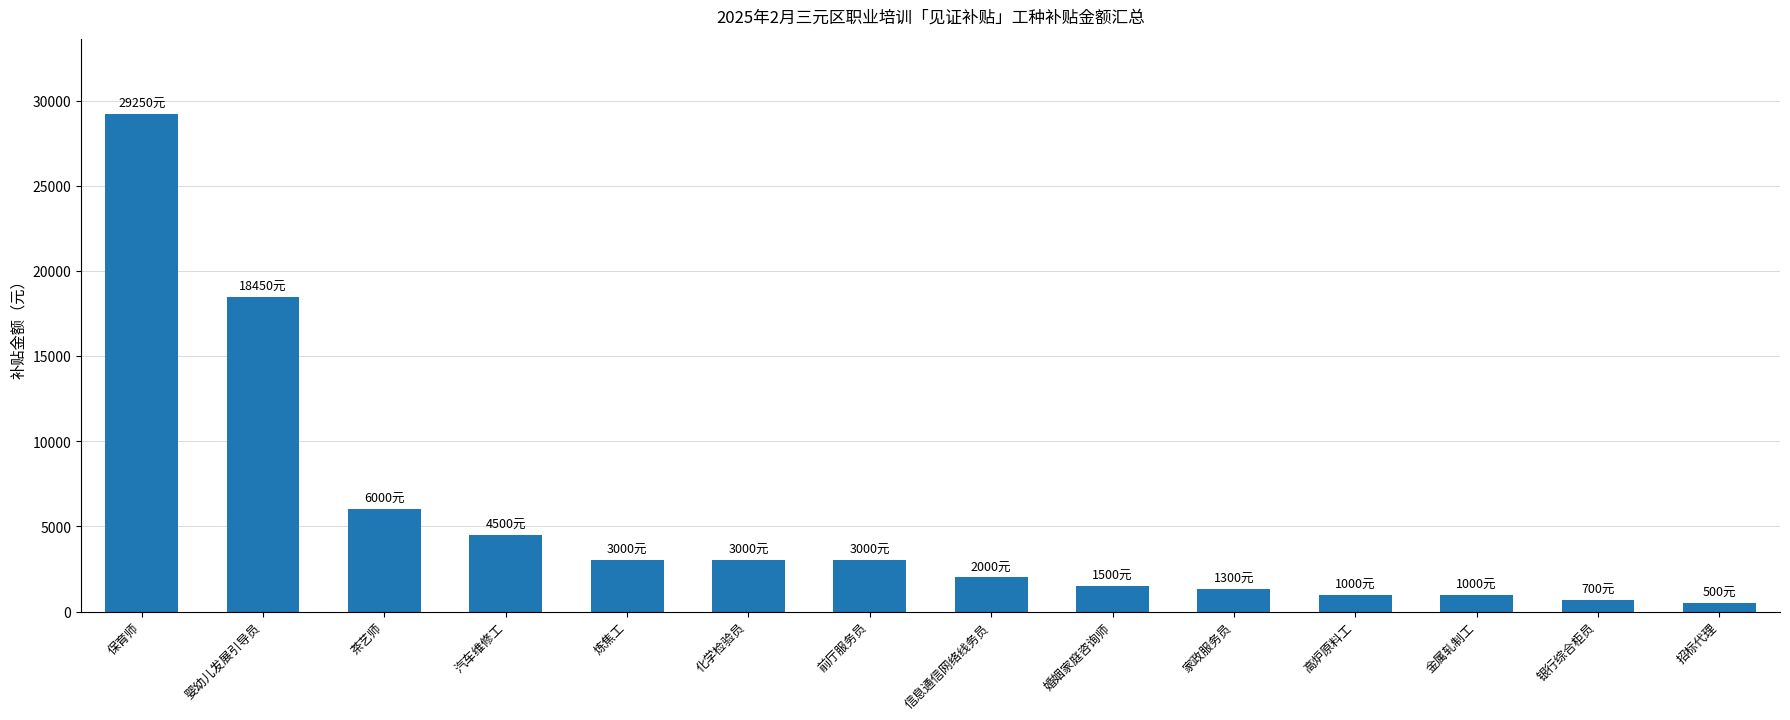

The chart shows a value of 6000 at 茶艺师. True or false?

True